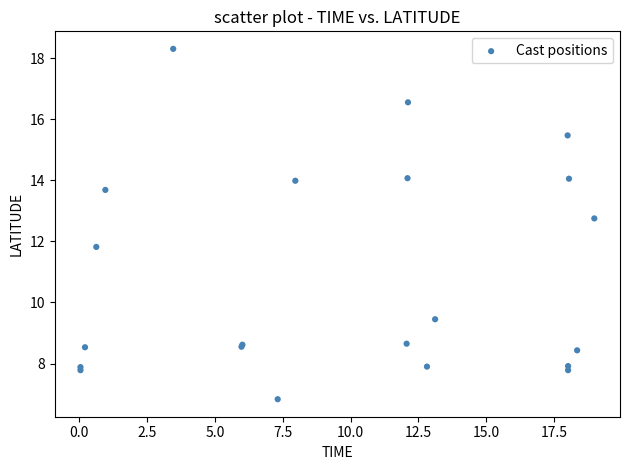

What Y value in the scatter plot is closest to 12?

11.8